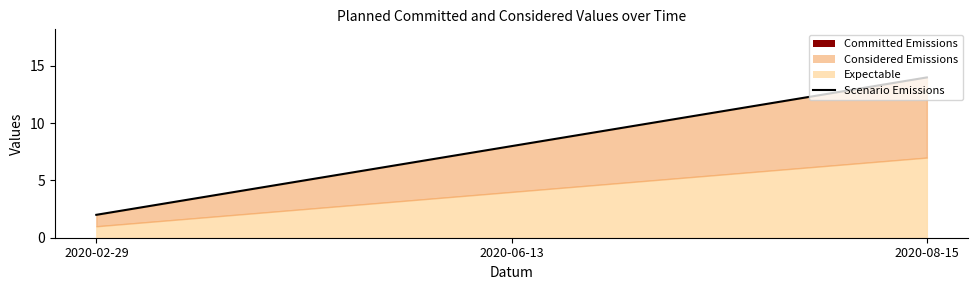

What is the difference between the maximum and minimum values?

12